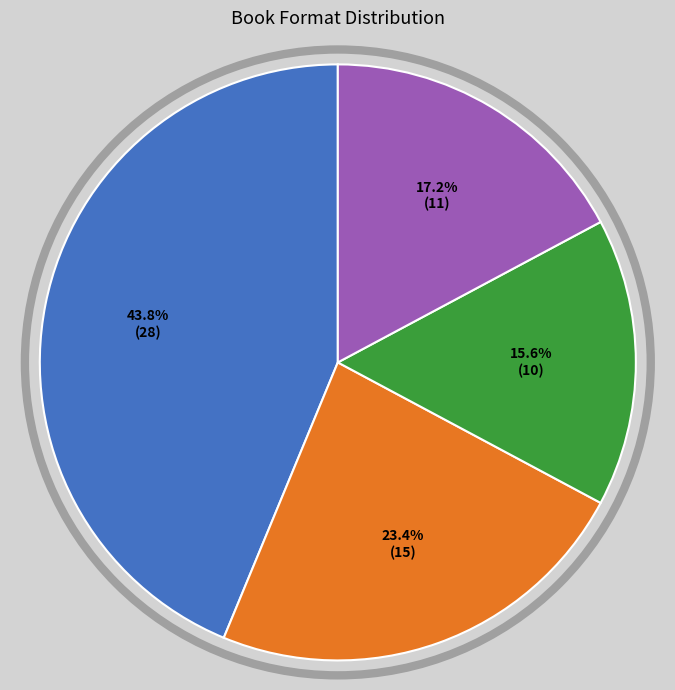

Does any single category account for the majority?

No